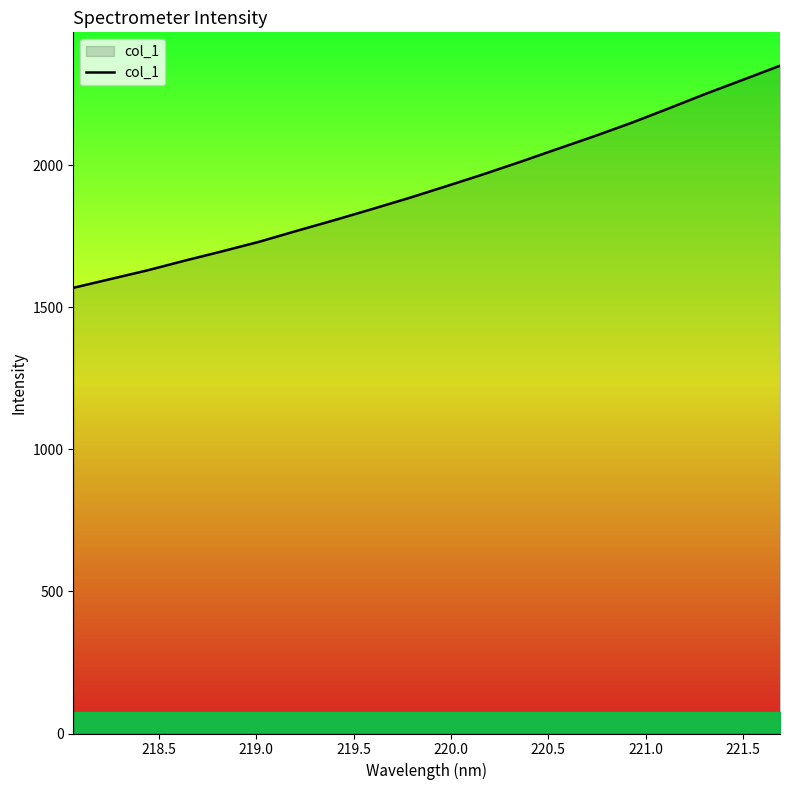

What is the maximum value shown in the chart?

2351.2